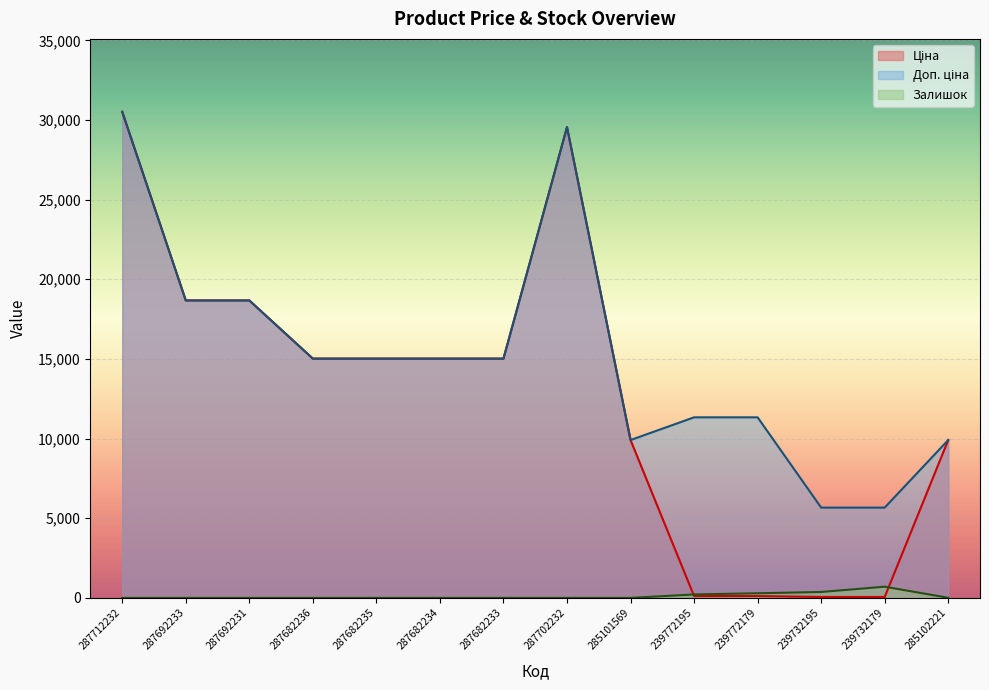

How many interior local peaks does the Доп. ціна series have?

1